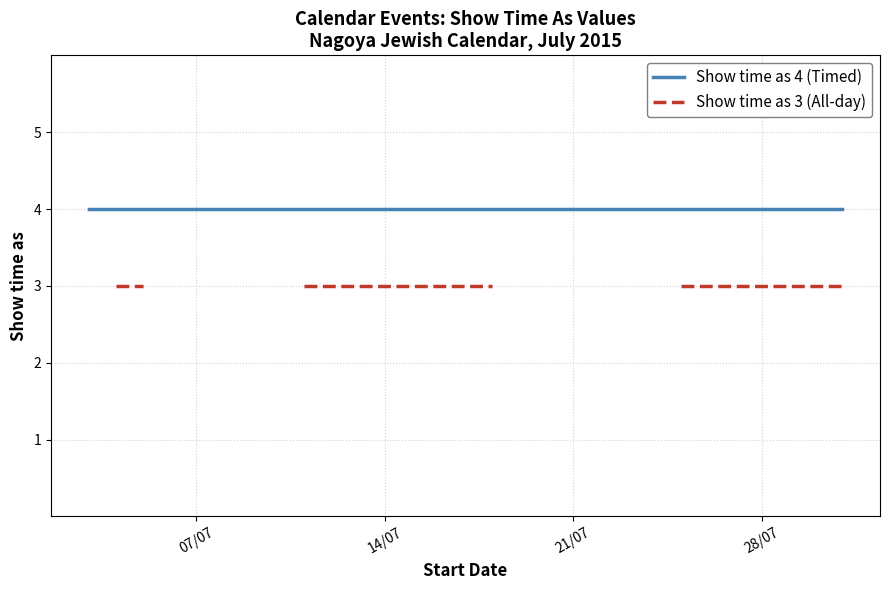

Is this an area chart (filled region under the line)?

No